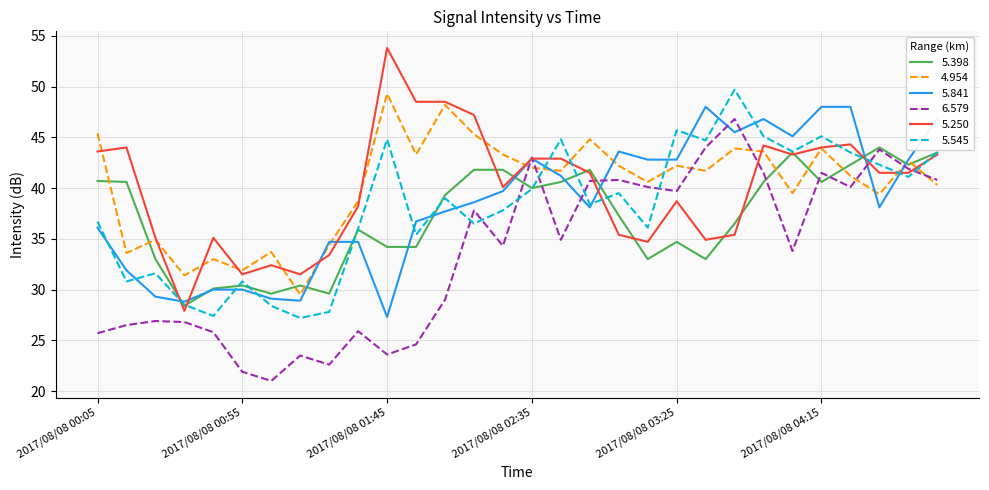

What is the greatest value displayed?

53.8